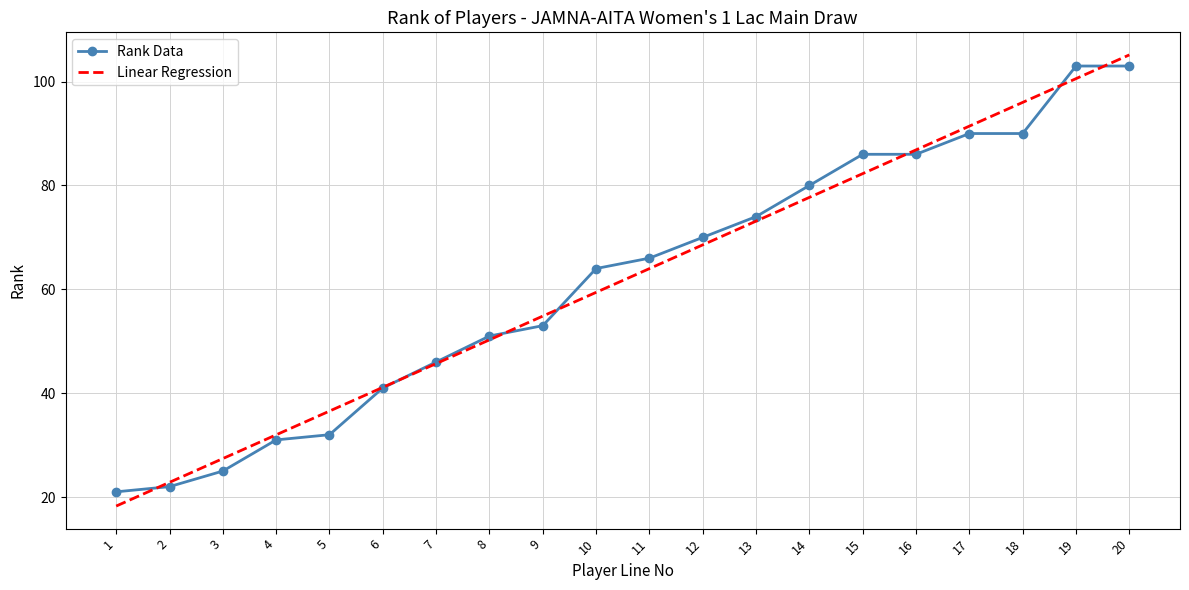

What is the highest value of the Linear Regression series?

105.1